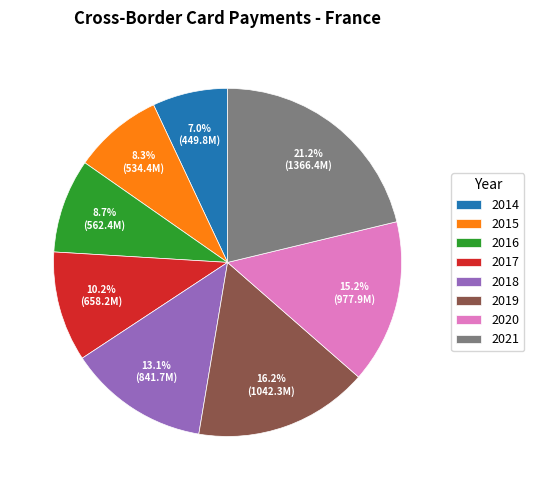

What percentage do 2014 and 2017 together represent?

17.2%